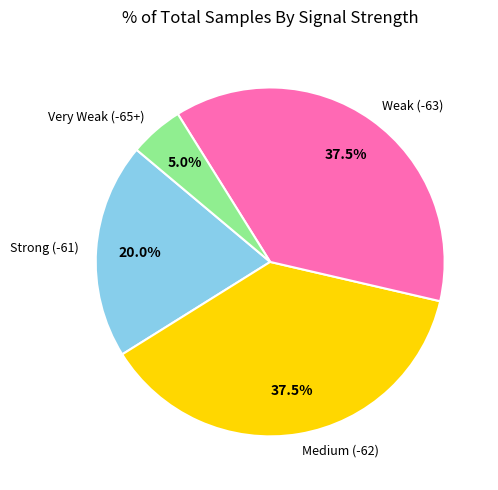

Between Medium (-62) and Very Weak (-65+), which is larger?

Medium (-62)